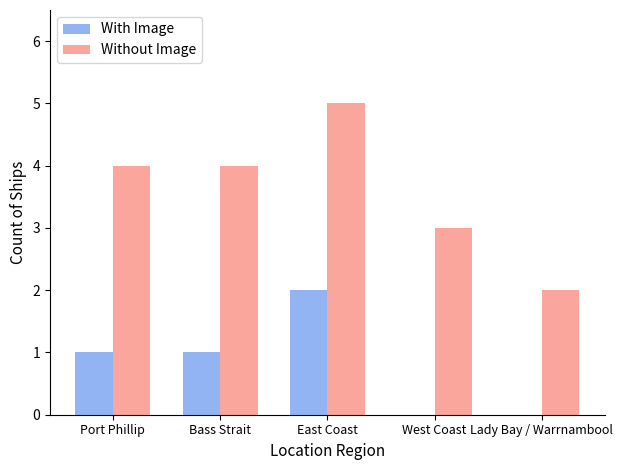

Is the value of With Image at Bass Strait greater than the value of Without Image at Port Phillip?

No